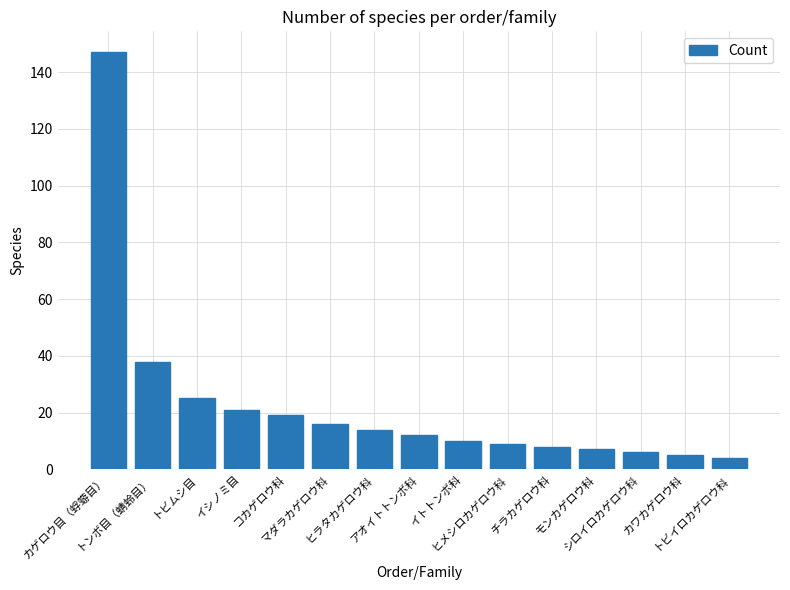

The value at トンボ目（蜻蛉目） is 16. True or false?

False